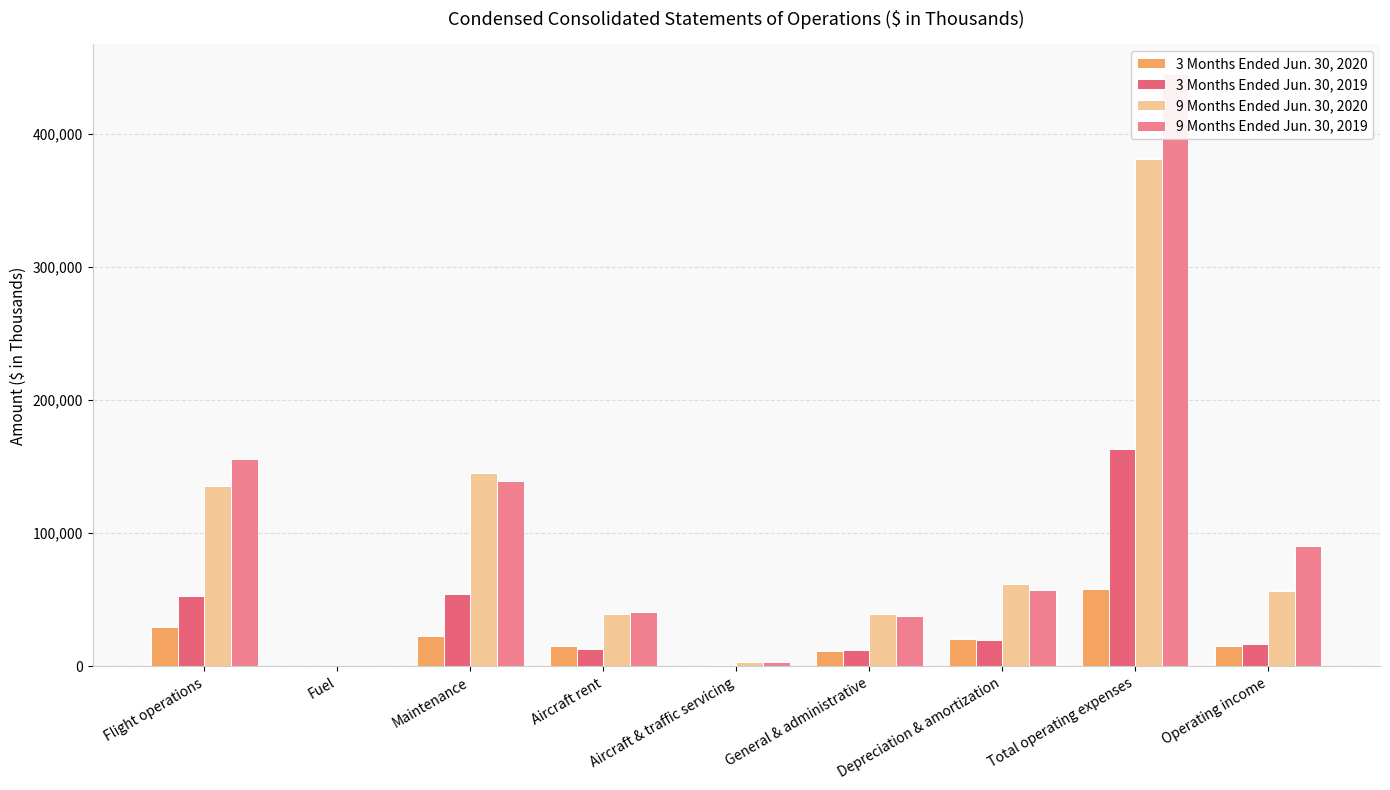

The value of 9 Months Ended Jun. 30, 2020 at Aircraft rent is 39196. True or false?

True